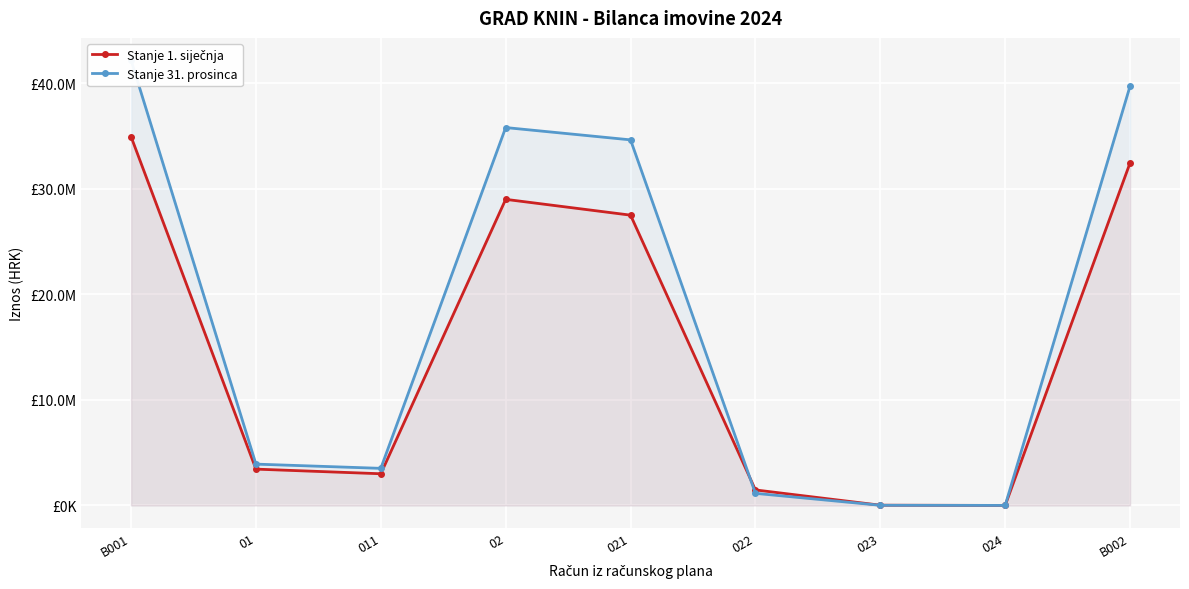

How many intersections are there between Stanje 1. siječnja and Stanje 31. prosinca?

1